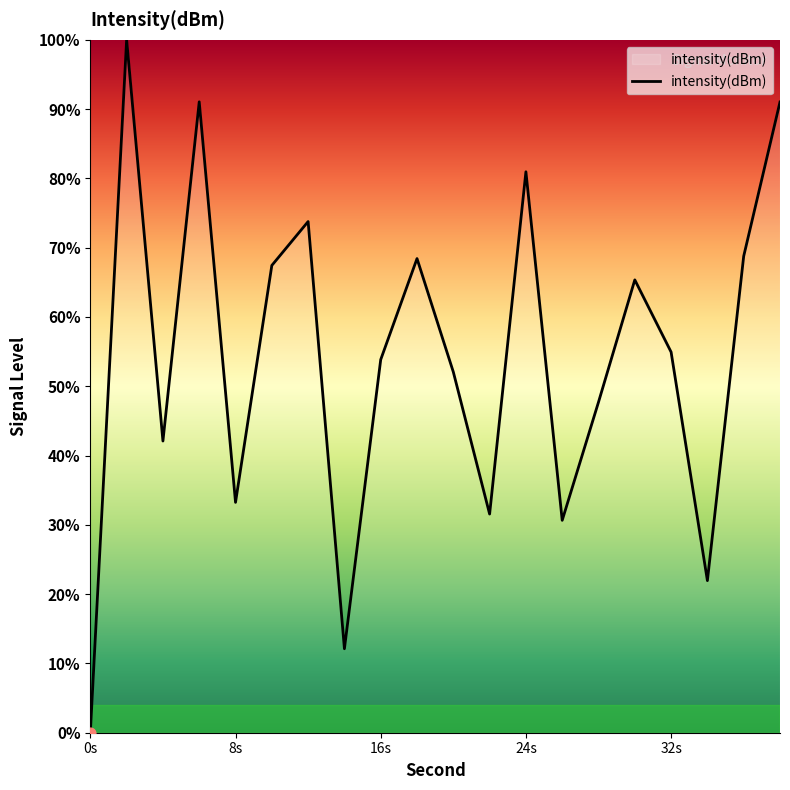

What is the greatest value displayed?

100.0